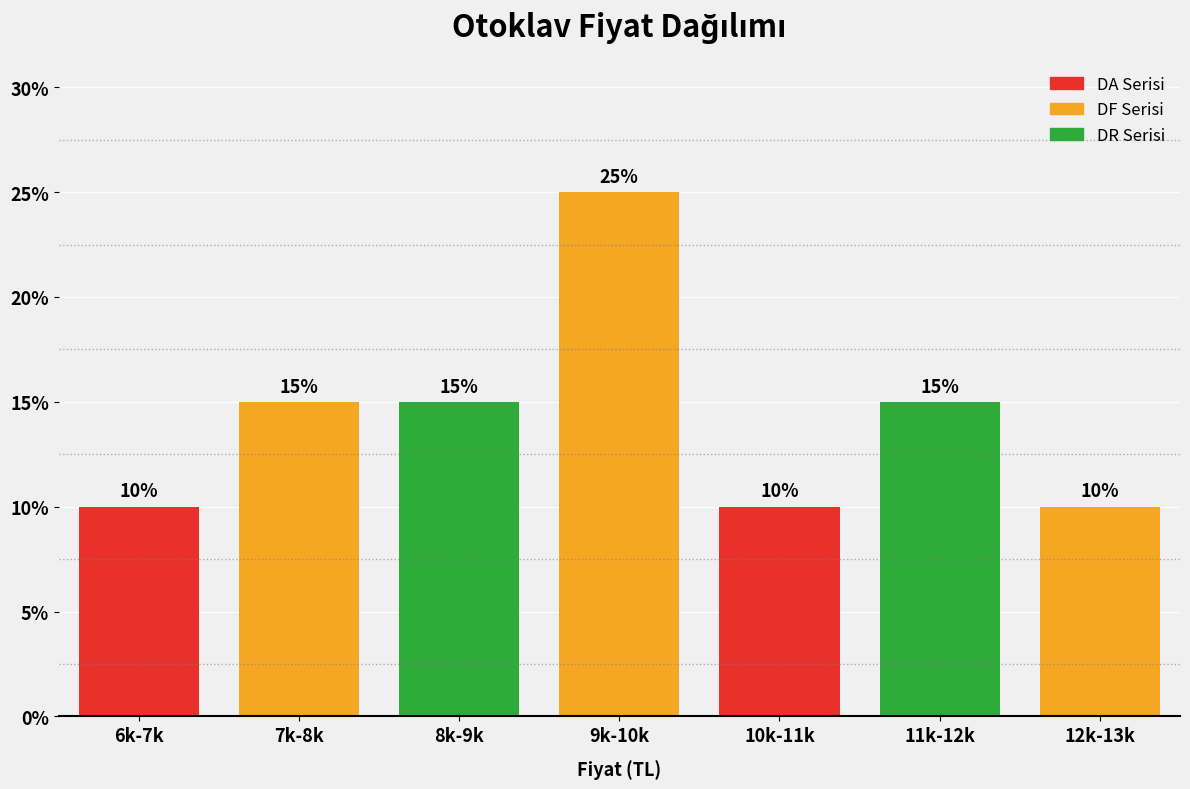

Reading right to left, transcribe all the data shown in this chart.

12k-13k=10	11k-12k=15	10k-11k=10	9k-10k=25	8k-9k=15	7k-8k=15	6k-7k=10